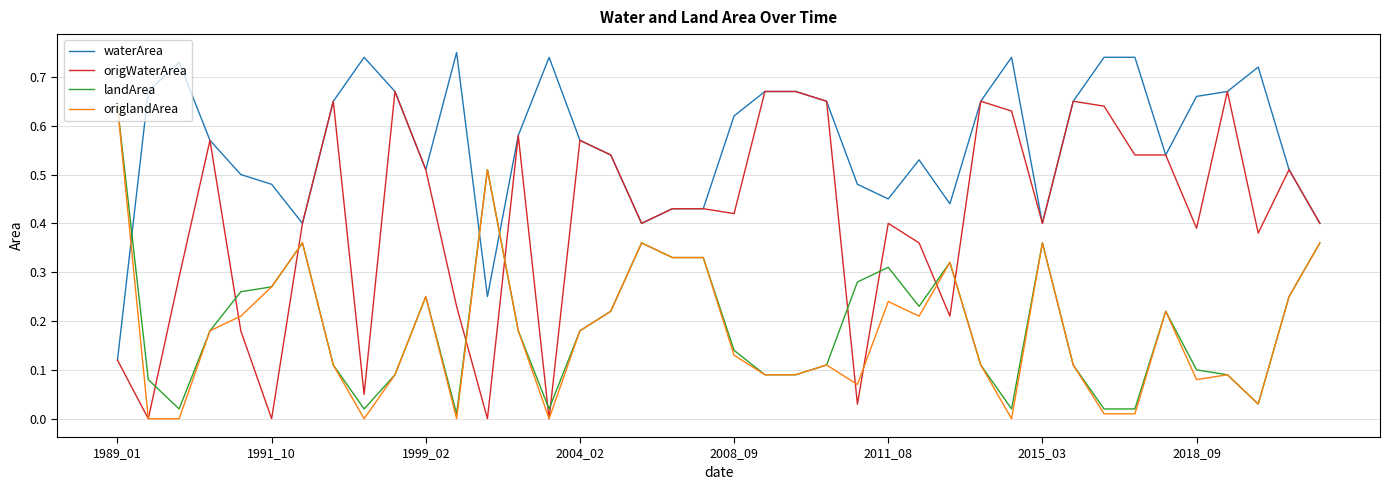

How many intersections are there between landArea and origWaterArea?

11